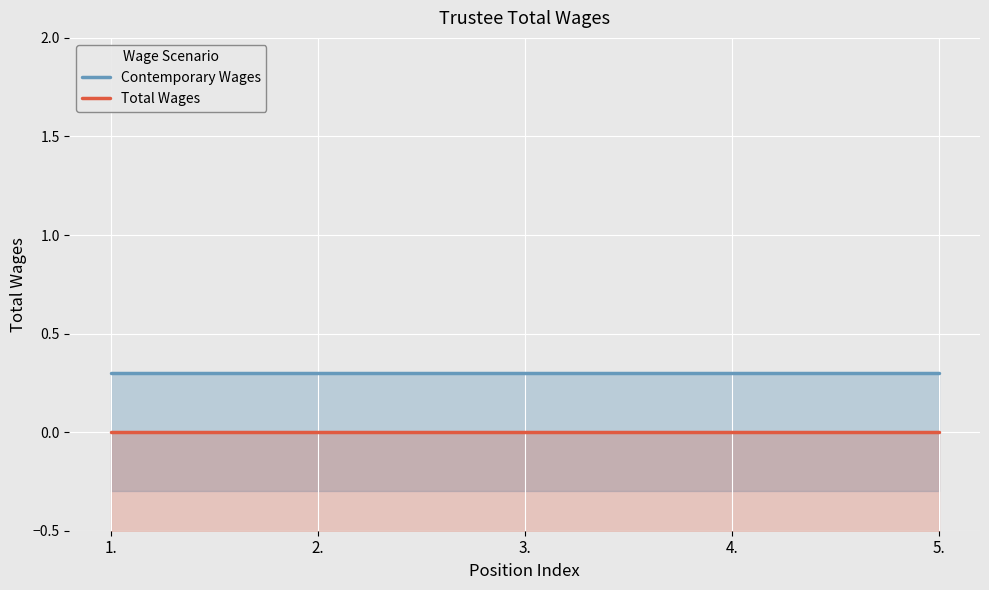

Is the value of Total Wages at 5. greater than the value of Contemporary Wages at 1.?

No